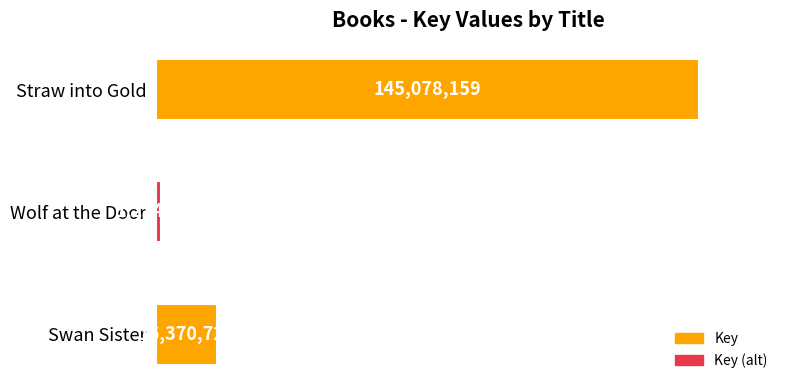

Count the number of data series in this chart.

1